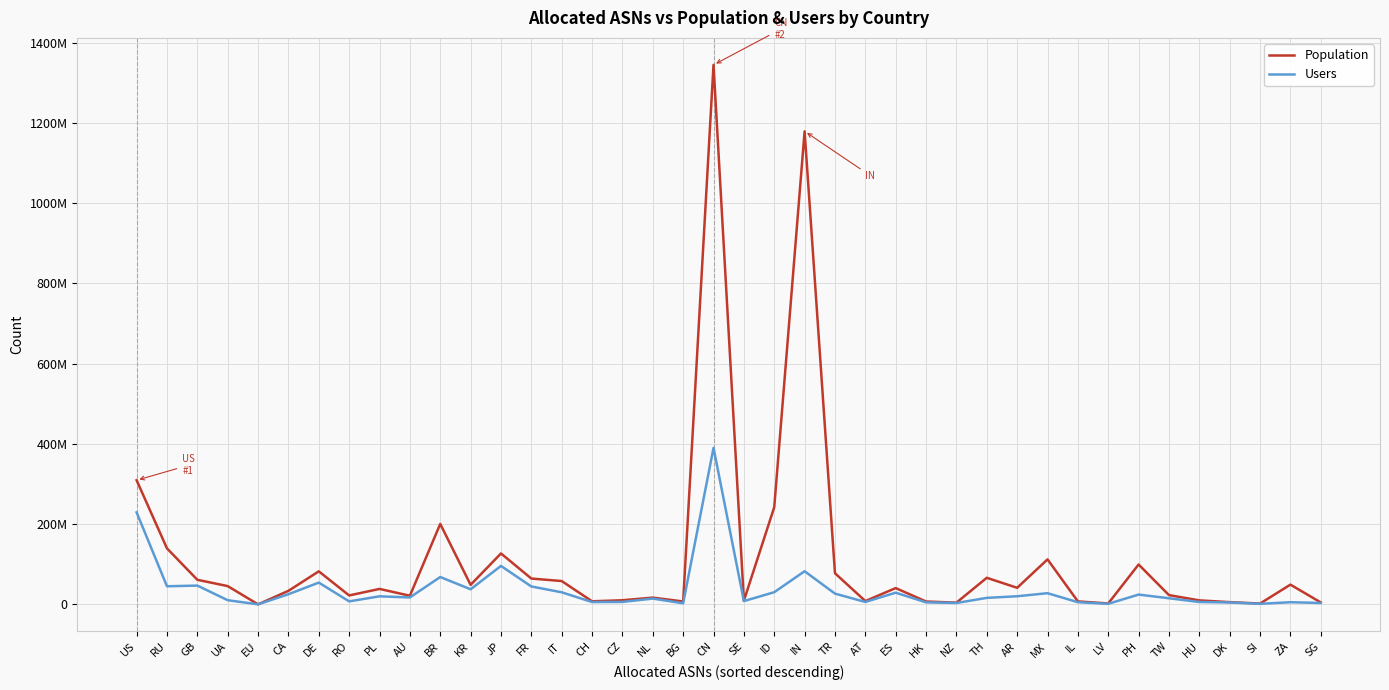

List the series in order of their peak value, lowest first.

Users, Population